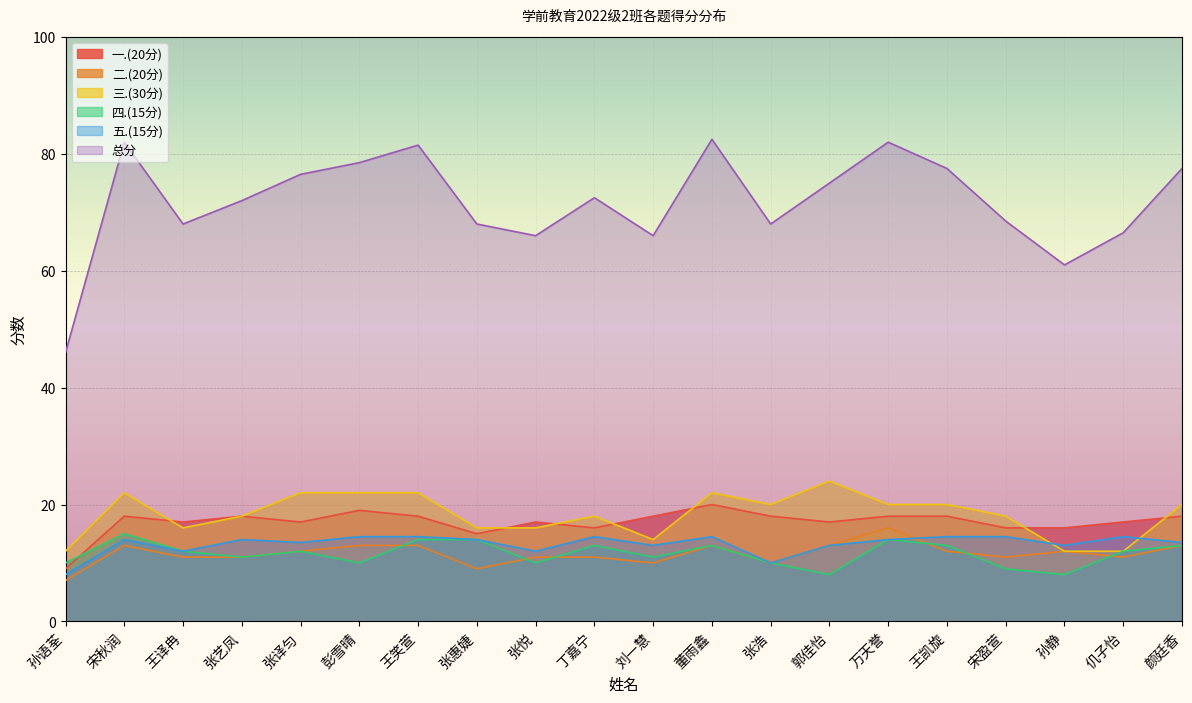

How many interior local valleys does the 三.(30分) series have?

3